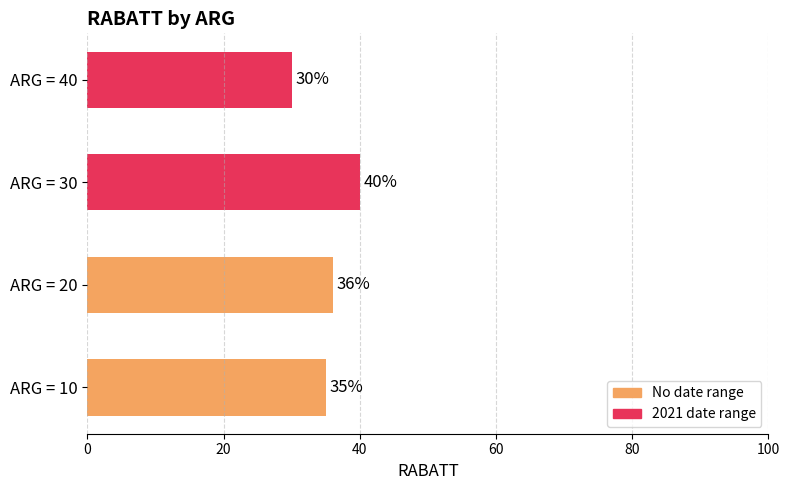

Reading bottom to top, extract all data points from this chart.

ARG = 10=35	ARG = 20=36	ARG = 30=40	ARG = 40=30